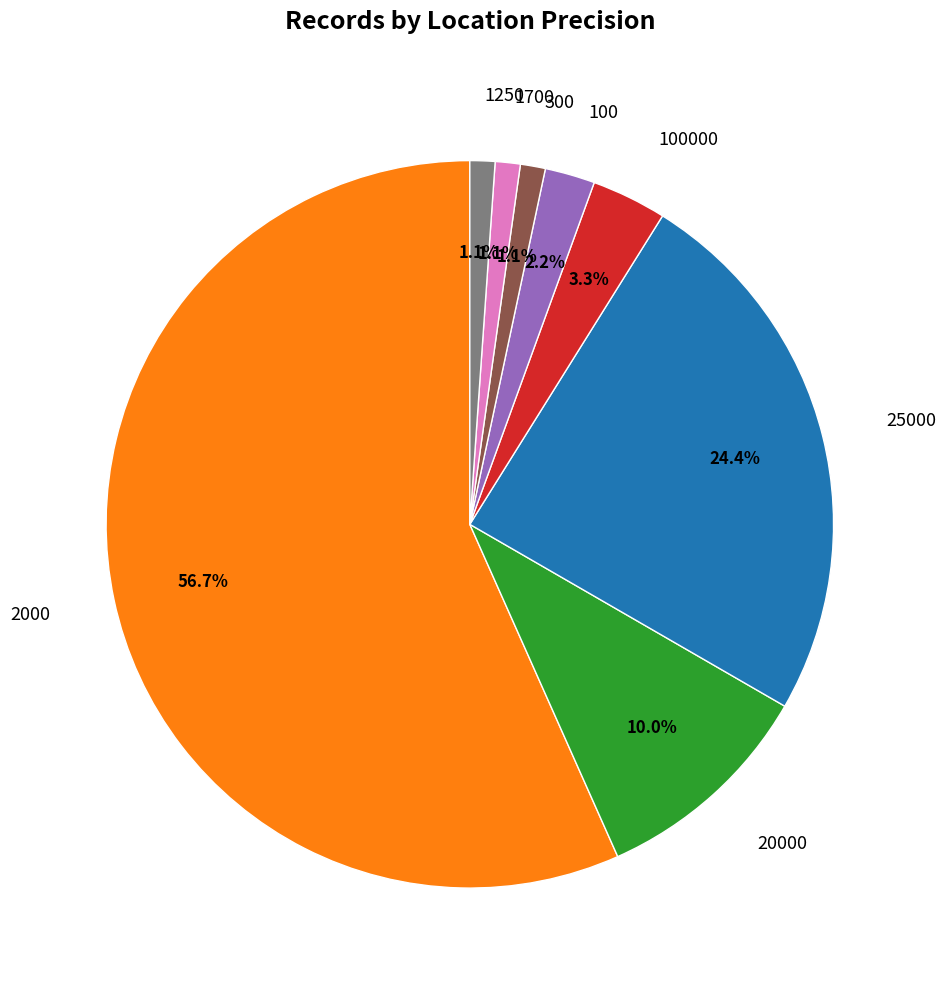

Which slice is the largest?

2000